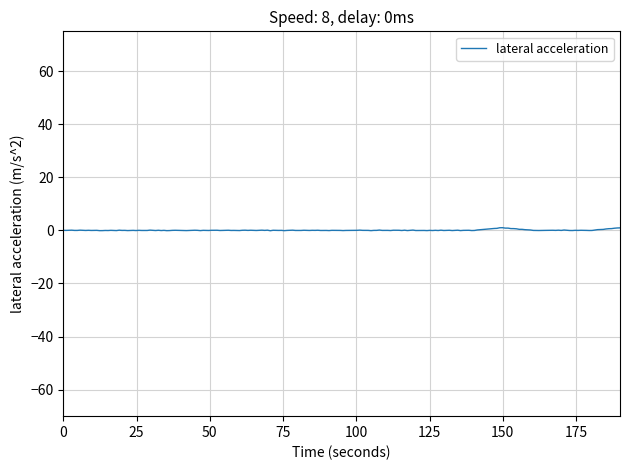

How many lines are shown in the chart?

1